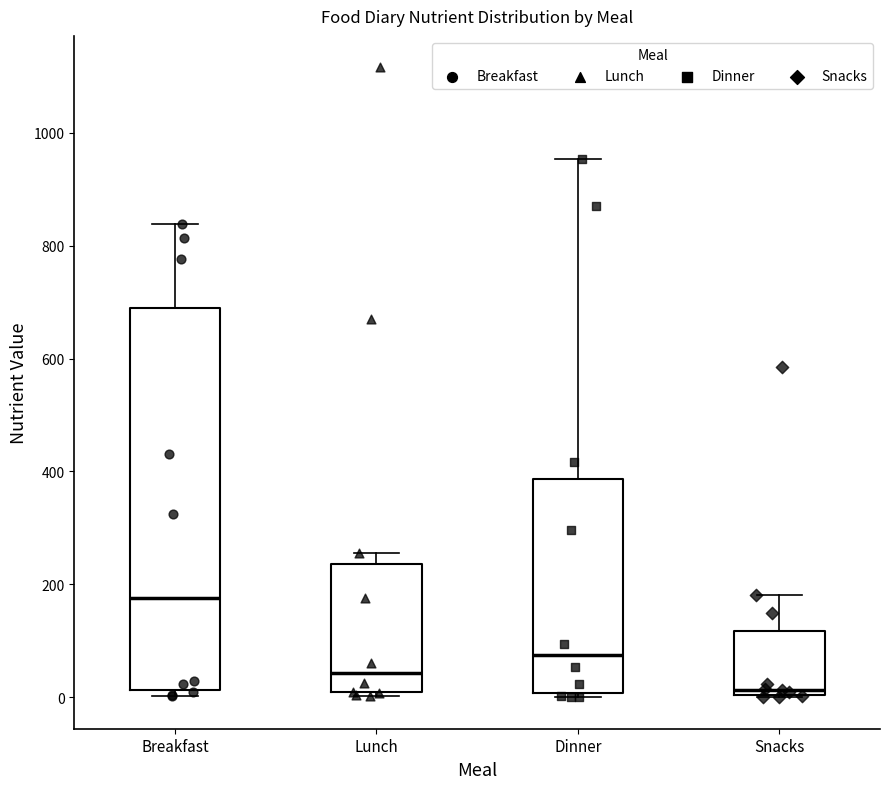

Comparing the boxes themselves (not the whiskers), which one is the tallest?

Breakfast